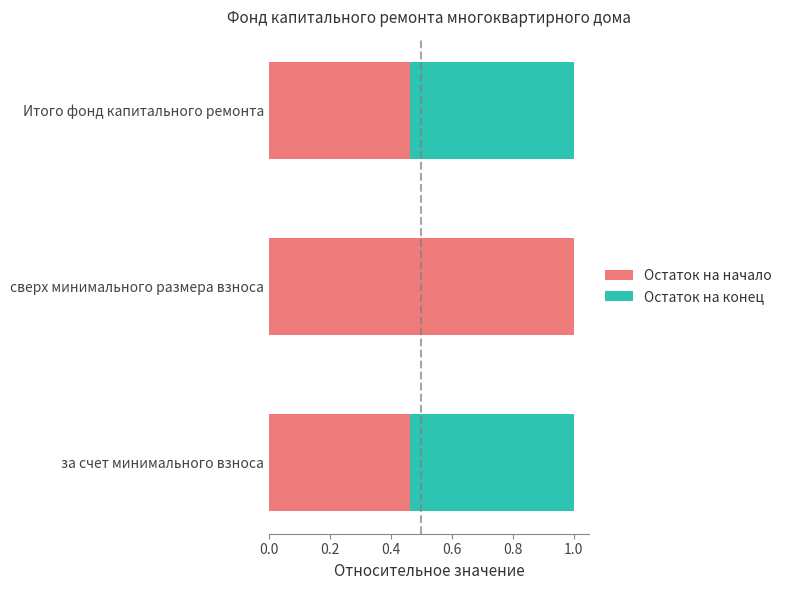

What is the average value of the Остаток на начало series?

0.6